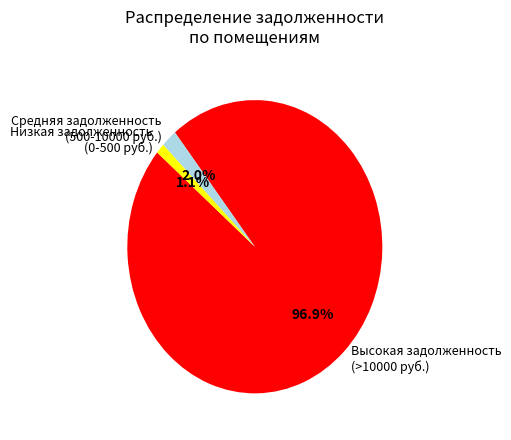

What is the smallest slice in the pie chart?

Низкая задолженность (0-500 руб.)